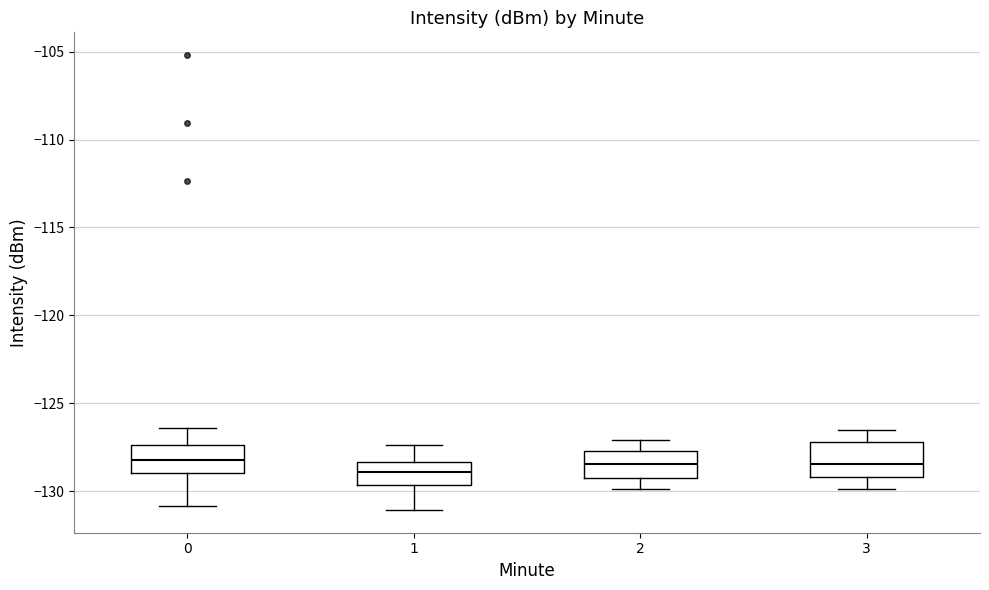

Reading left to right, read every box against the y-axis: the position of its median line, the range the box covers, and the ends of its whiskers. The values are not printed on the chart, so give them approximately, as read against the axis.

0: median -128.0, box -129.0 to -127.5, whiskers -131.0 to -126.5
1: median -129.0, box -129.5 to -128.5, whiskers -131.0 to -127.5
2: median -128.5, box -129.0 to -127.5, whiskers -130.0 to -127.0
3: median -128.5, box -129.0 to -127.0, whiskers -130.0 to -126.5